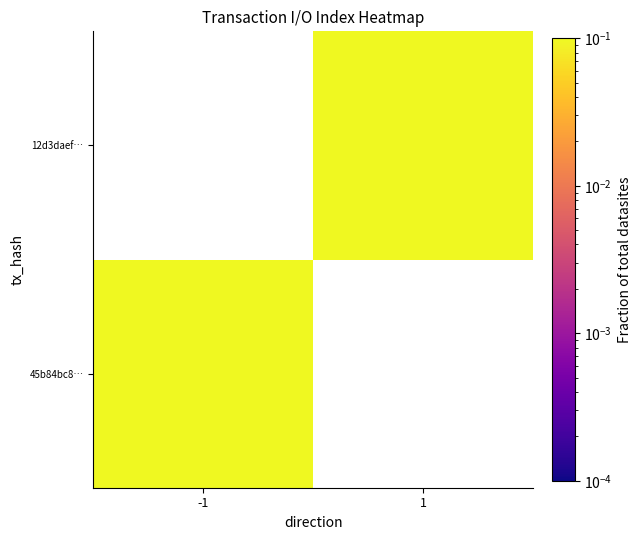

How many series are shown in this chart?

2